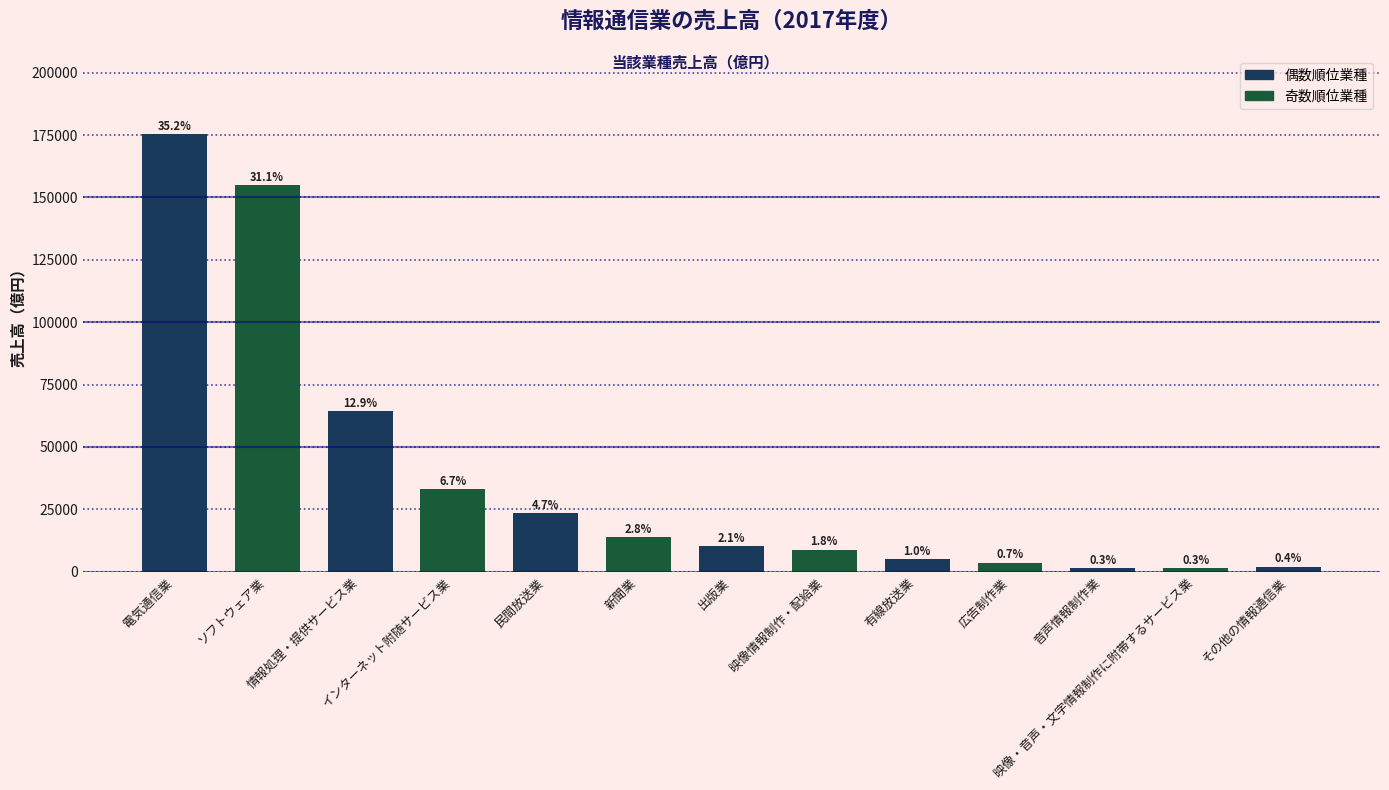

How many bars are there in total?

13